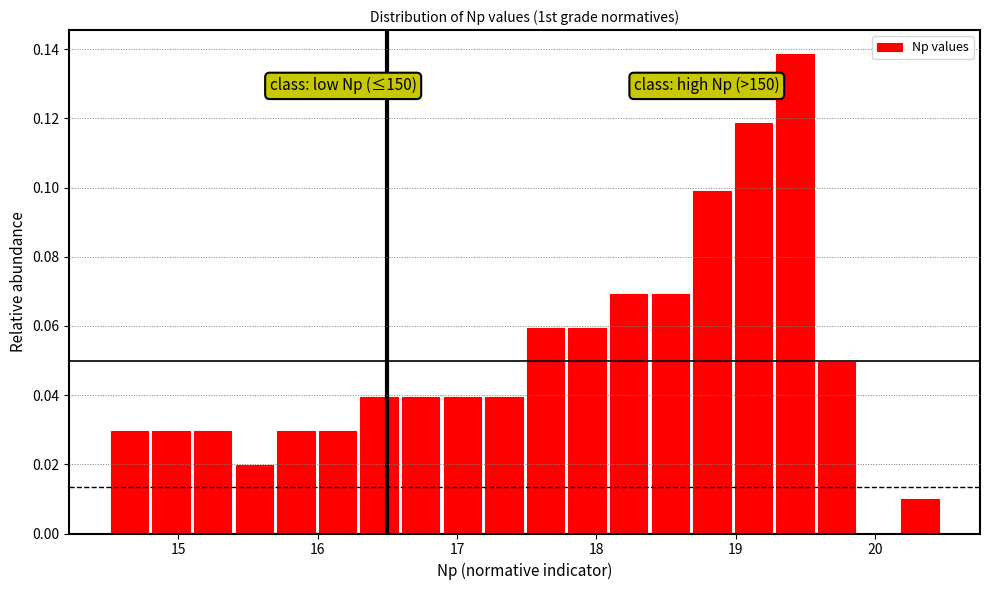

Around what value on the x-axis is the tallest bar? Give the approximate position of its centre, as read against the axis.

19.4